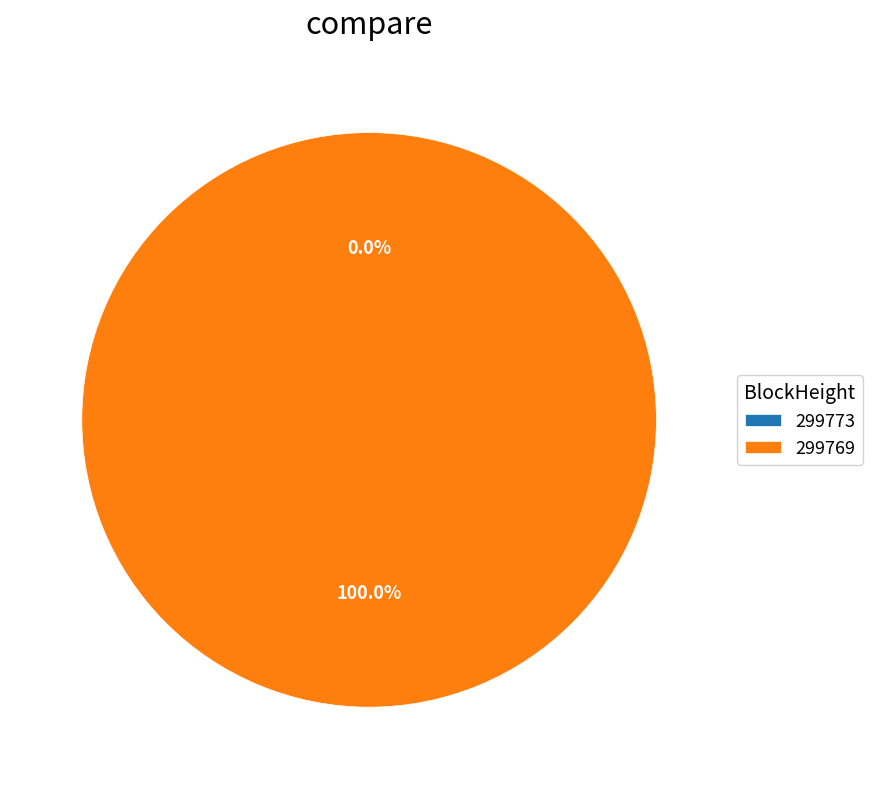

Which slice represents more than half of the pie?

299769